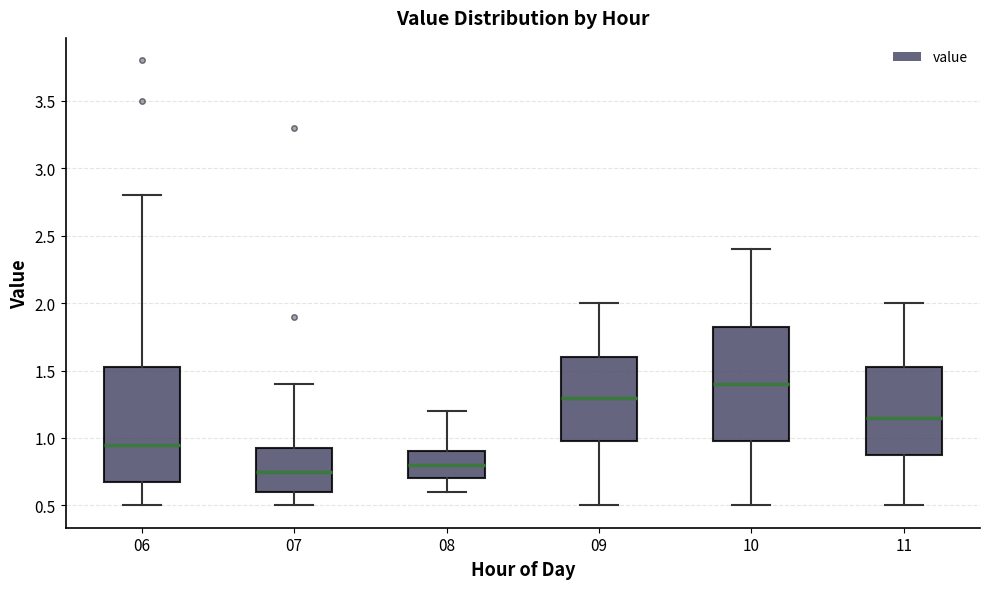

Where is the lower edge of the box at x = 06 on the y-axis? The values are not printed on the chart, so give them approximately, as read against the axis.

0.70